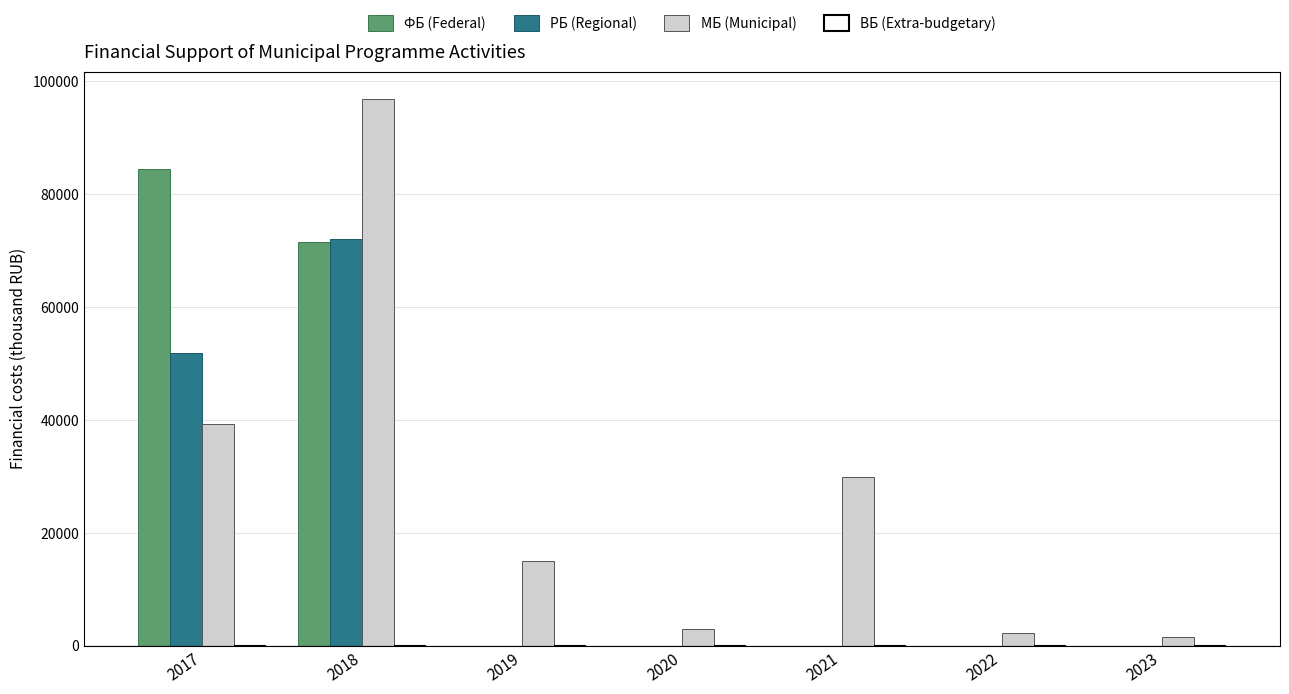

Which series has the largest range (max minus min)?

МБ (Municipal)